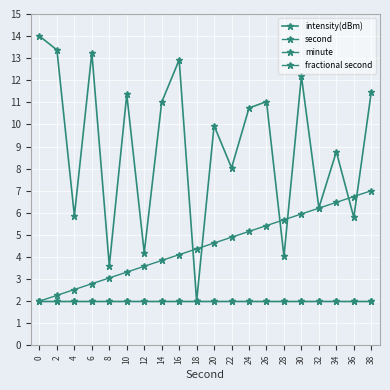

Reading right to left, transcribe all the data shown in this chart.

intensity(dBm): 38=11.5	36=5.8	34=8.8	32=6.2	30=12.2	28=4.0	26=11.0	24=10.7	22=8.0	20=9.9	18=2.0	16=12.9	14=11.0	12=4.2	10=11.4	8=3.6	6=13.2	4=5.9	2=13.4	0=14.0
second: 38=7.0	36=6.7	34=6.5	32=6.2	30=5.9	28=5.7	26=5.4	24=5.2	22=4.9	20=4.6	18=4.4	16=4.1	14=3.8	12=3.6	10=3.3	8=3.1	6=2.8	4=2.5	2=2.3	0=2.0
minute: 38=2.0	36=2.0	34=2.0	32=2.0	30=2.0	28=2.0	26=2.0	24=2.0	22=2.0	20=2.0	18=2.0	16=2.0	14=2.0	12=2.0	10=2.0	8=2.0	6=2.0	4=2.0	2=2.0	0=2.0
fractional second: 38=2.0	36=2.0	34=2.0	32=2.0	30=2.0	28=2.0	26=2.0	24=2.0	22=2.0	20=2.0	18=2.0	16=2.0	14=2.0	12=2.0	10=2.0	8=2.0	6=2.0	4=2.0	2=2.0	0=2.0